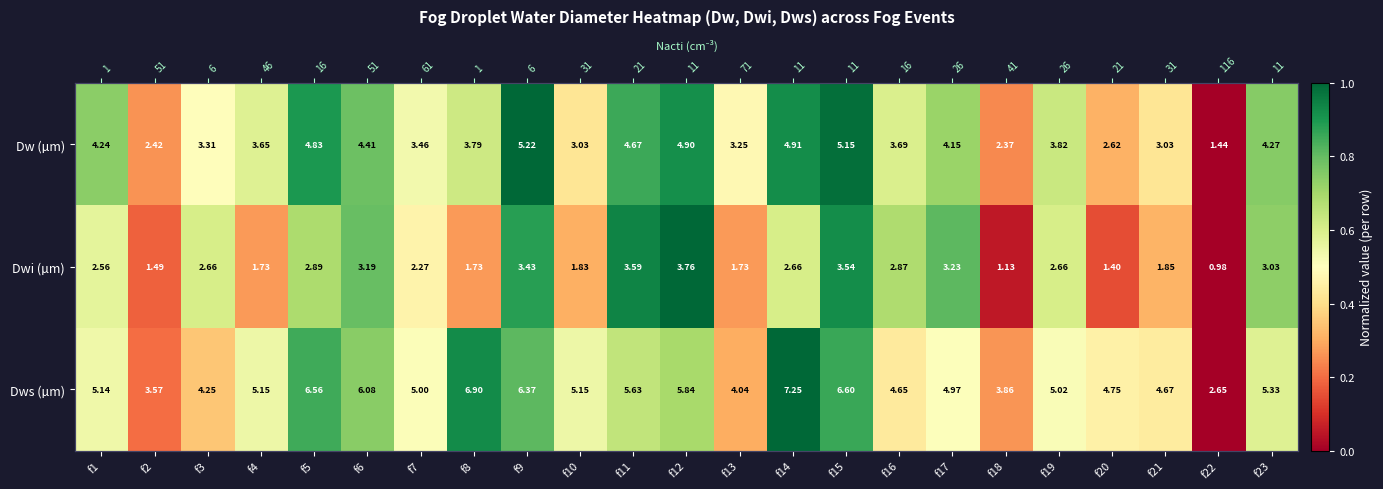

The value of Dwi (µm) at f8 is 0.4. True or false?

False